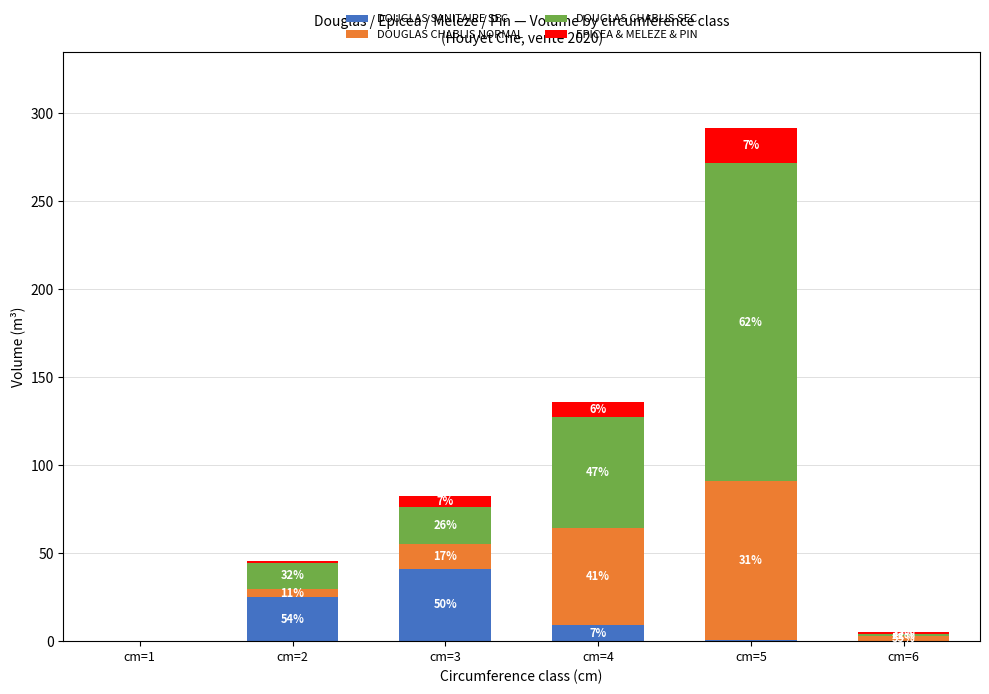

Which series has the largest range (max minus min)?

DOUGLAS CHABLIS SEC